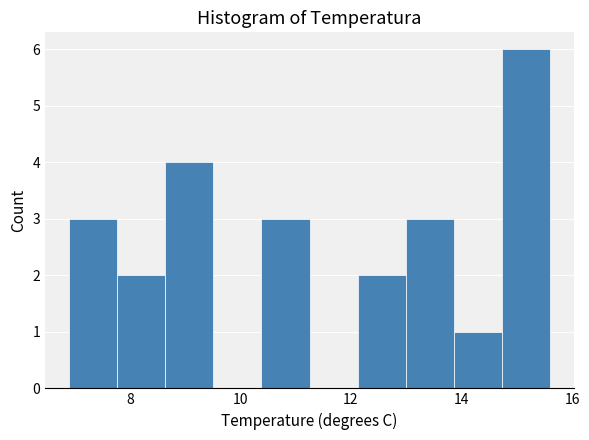

Over which range of the x-axis is the bar tallest?

14.8 to 15.6